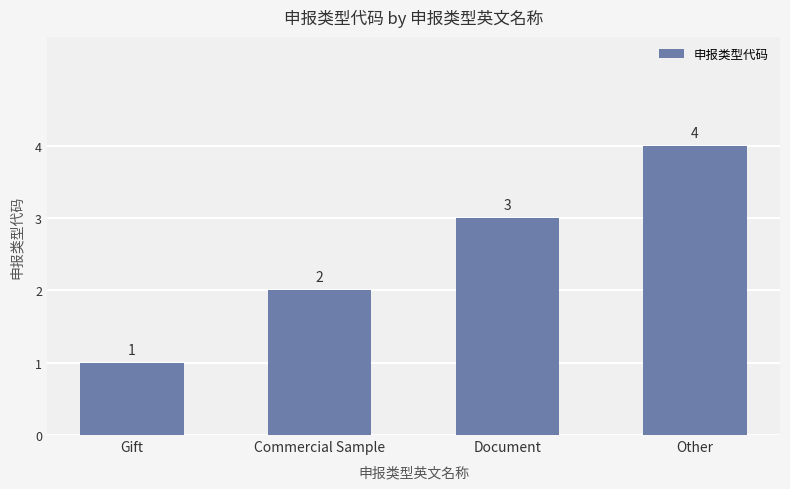

The value at Commercial Sample is 2. True or false?

True